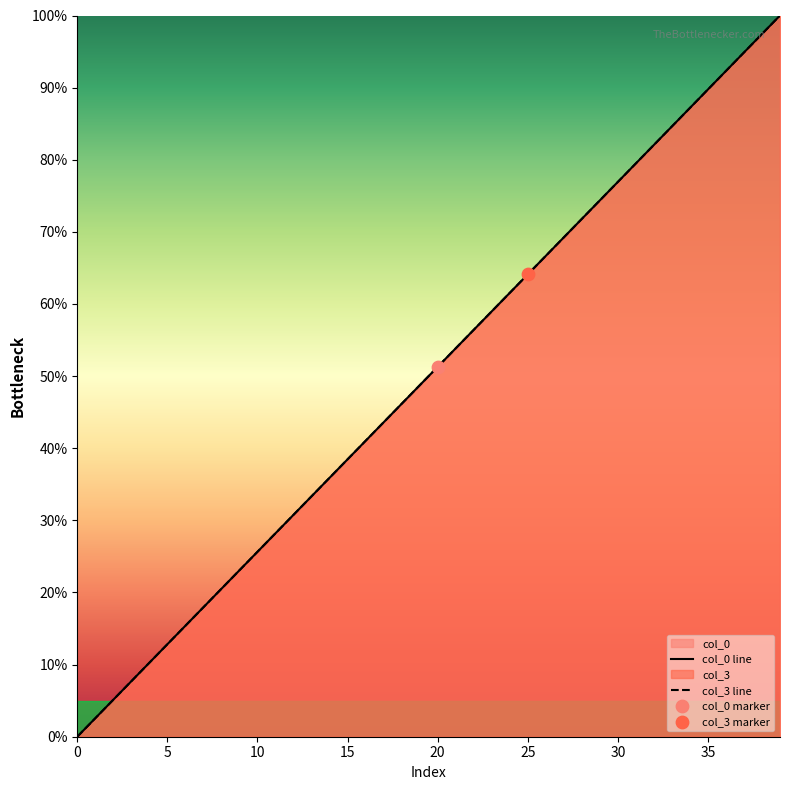

Is the value of col_0 line at 24 greater than the value of col_3 line at 14?

Yes